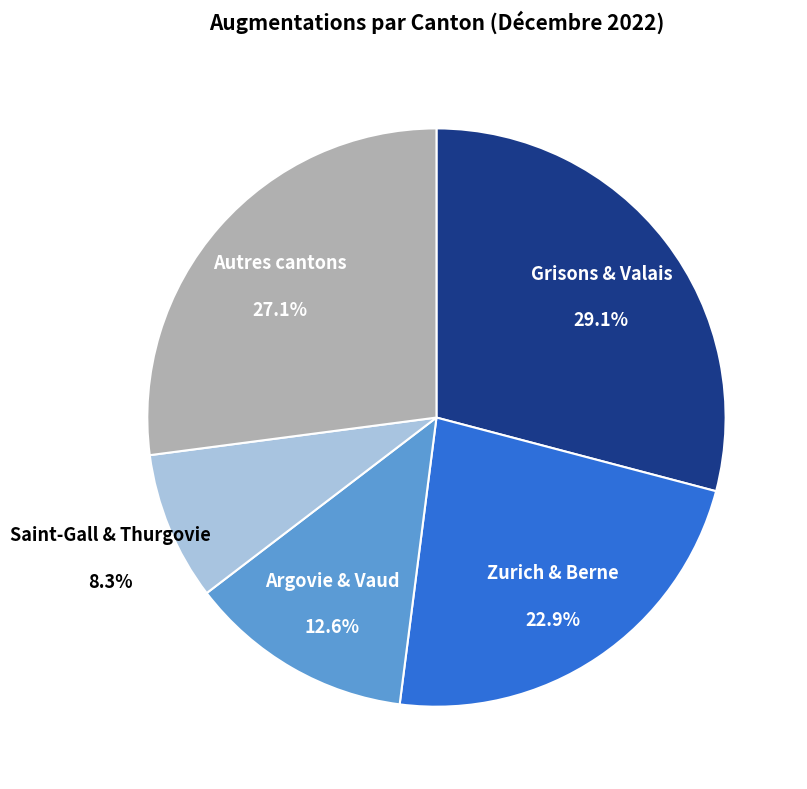

What is the ratio of the value at Autres cantons to the value at Argovie & Vaud?

2.2